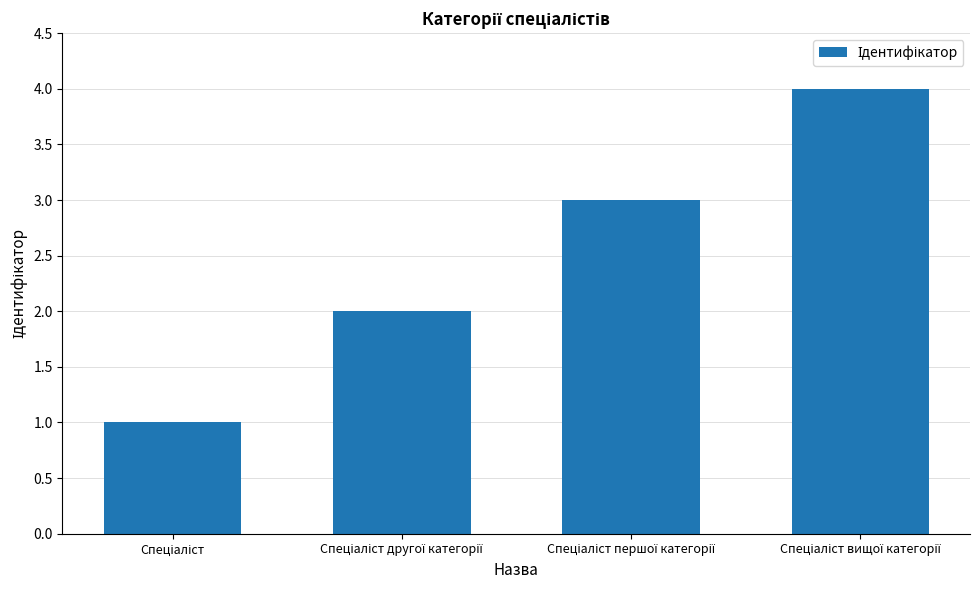

Reading left to right, extract all data points from this chart.

1	2	3	4